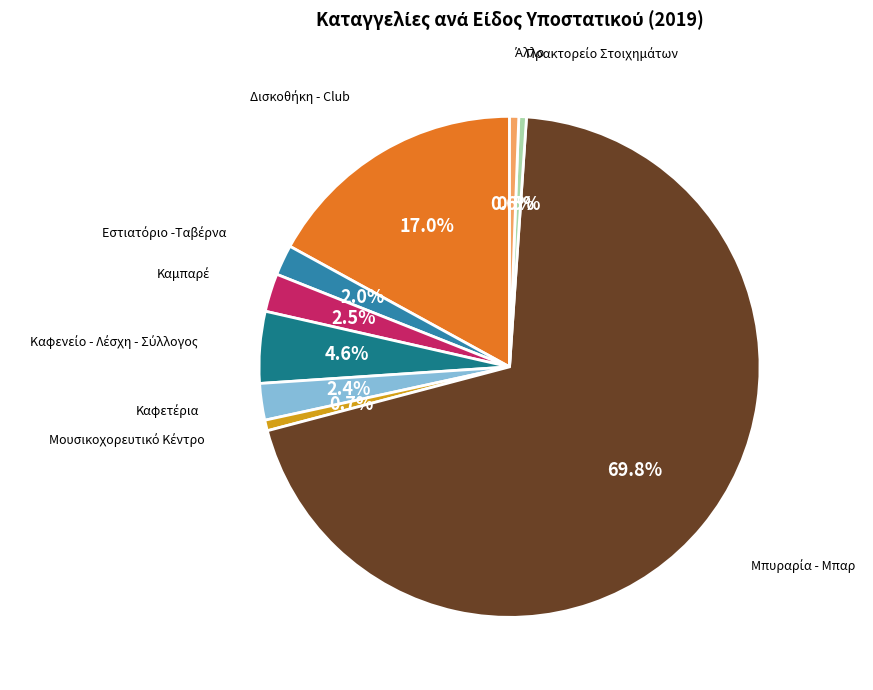

Is there a majority slice in this chart?

Yes